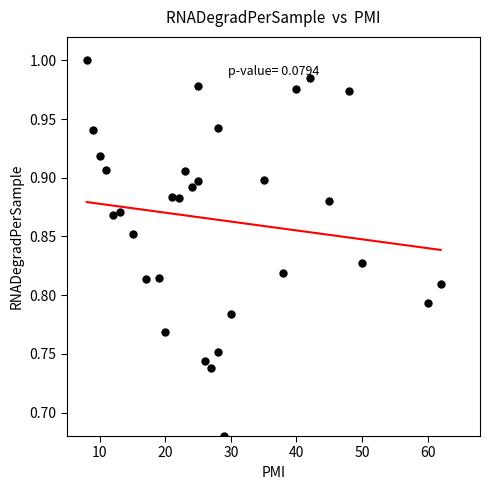

What is the range of X values (max minus min)?

54.0